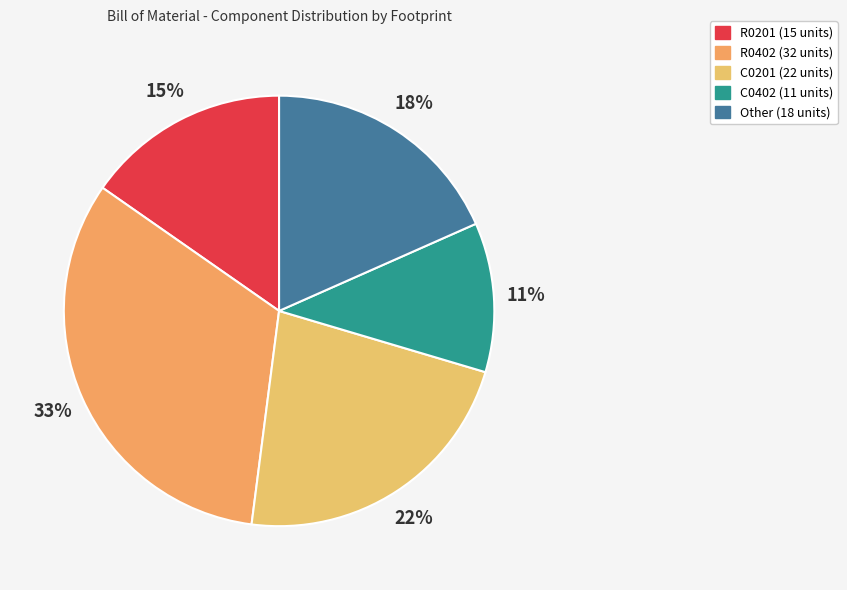

Does C0402 account for over 50% of the chart?

No